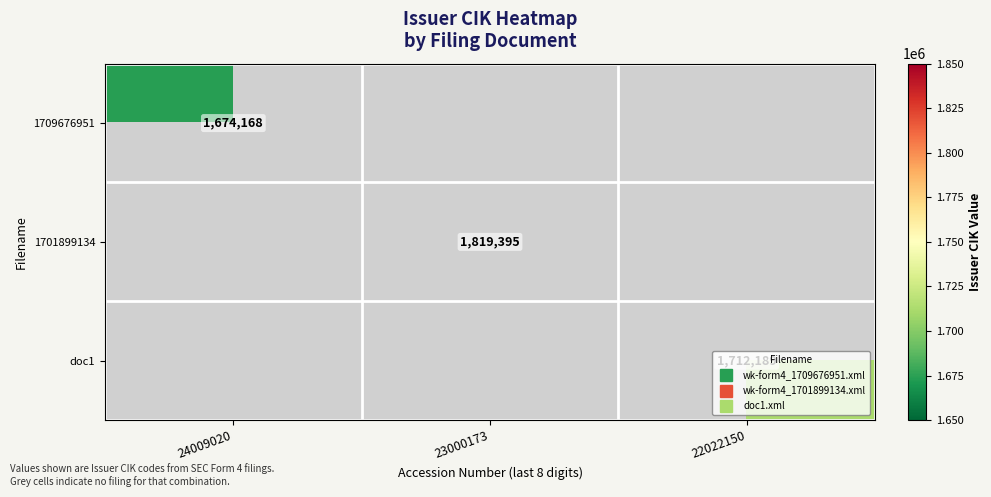

Which category has the lowest value in the 1701899134 series?

24009020